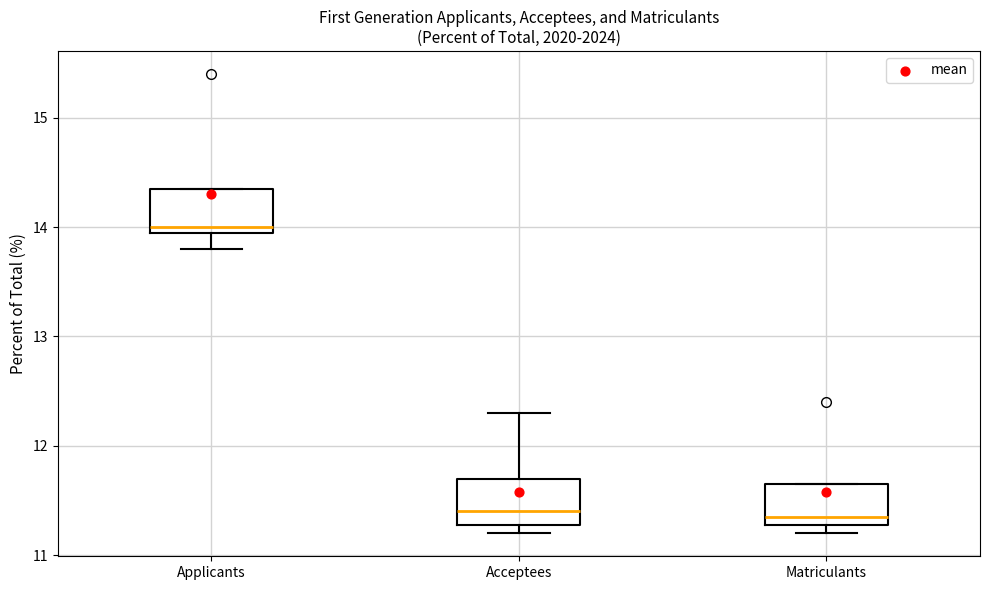

Reading left to right, transcribe this box plot: for each box, give where its median line is, the range the box spans, and where its two whiskers end, as read against the y-axis. The values are not printed on the chart, so give them approximately, as read against the axis.

Applicants: median 14.0 (just above the box's lower edge), box 14.0 to 14.4, whiskers 13.8 to 14.4
Acceptees: median 11.4, box 11.3 to 11.7, whiskers 11.2 to 12.3
Matriculants: median 11.4, box 11.3 to 11.7, whiskers 11.2 to 11.7